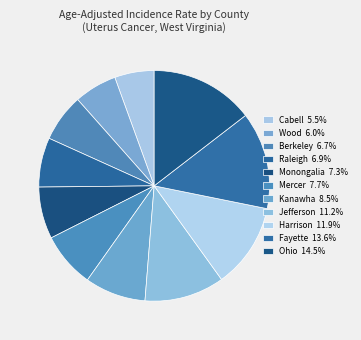

True or false: Jefferson accounts for 1% of the total.

False